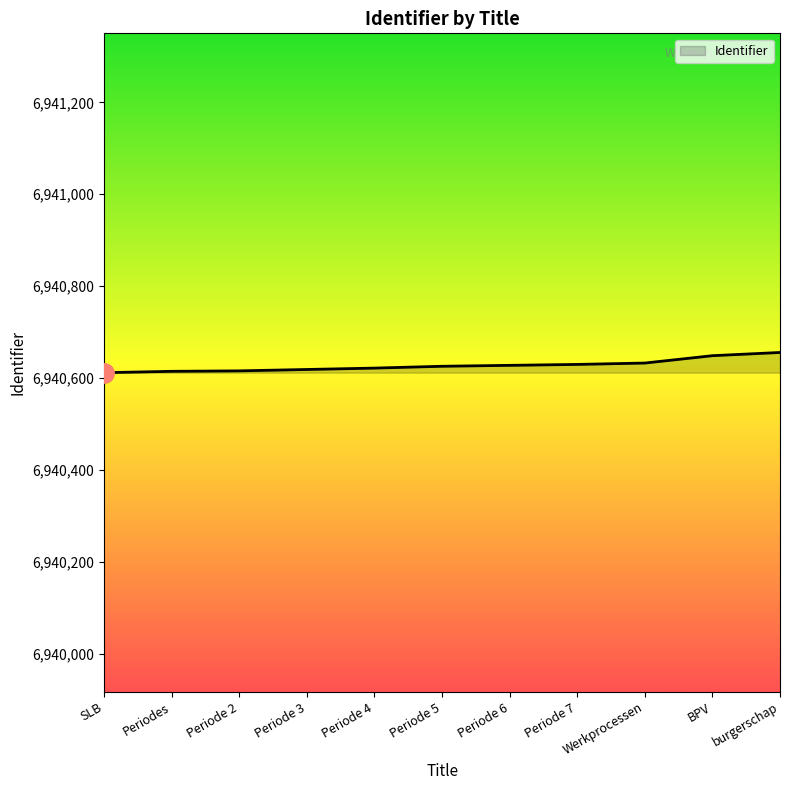

Is it true that the value at Periode 7 is 10403810?

False